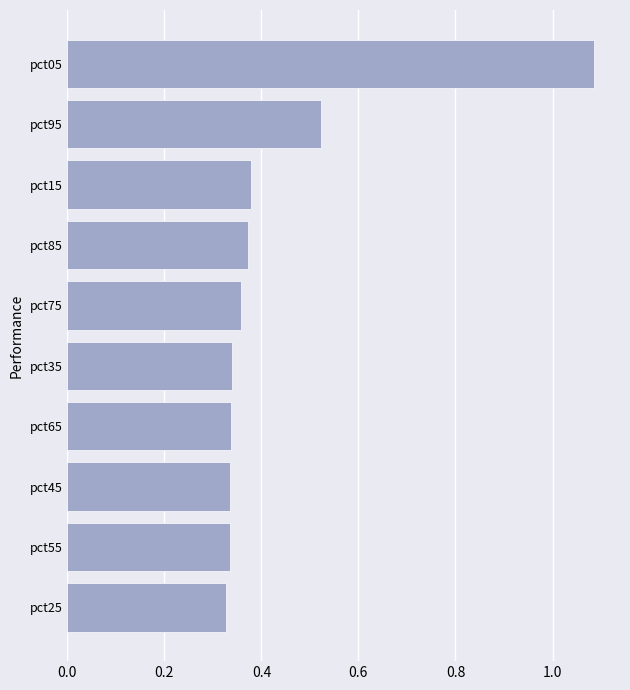

Is it true that the value at pct15 is 0.6?

False